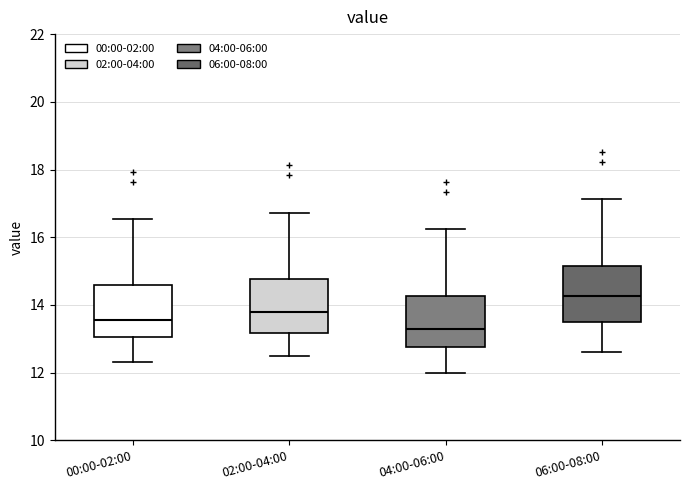

Where does the upper whisker of the box for 04:00-06:00 end on the y-axis? The values are not printed on the chart, so give them approximately, as read against the axis.

16.2